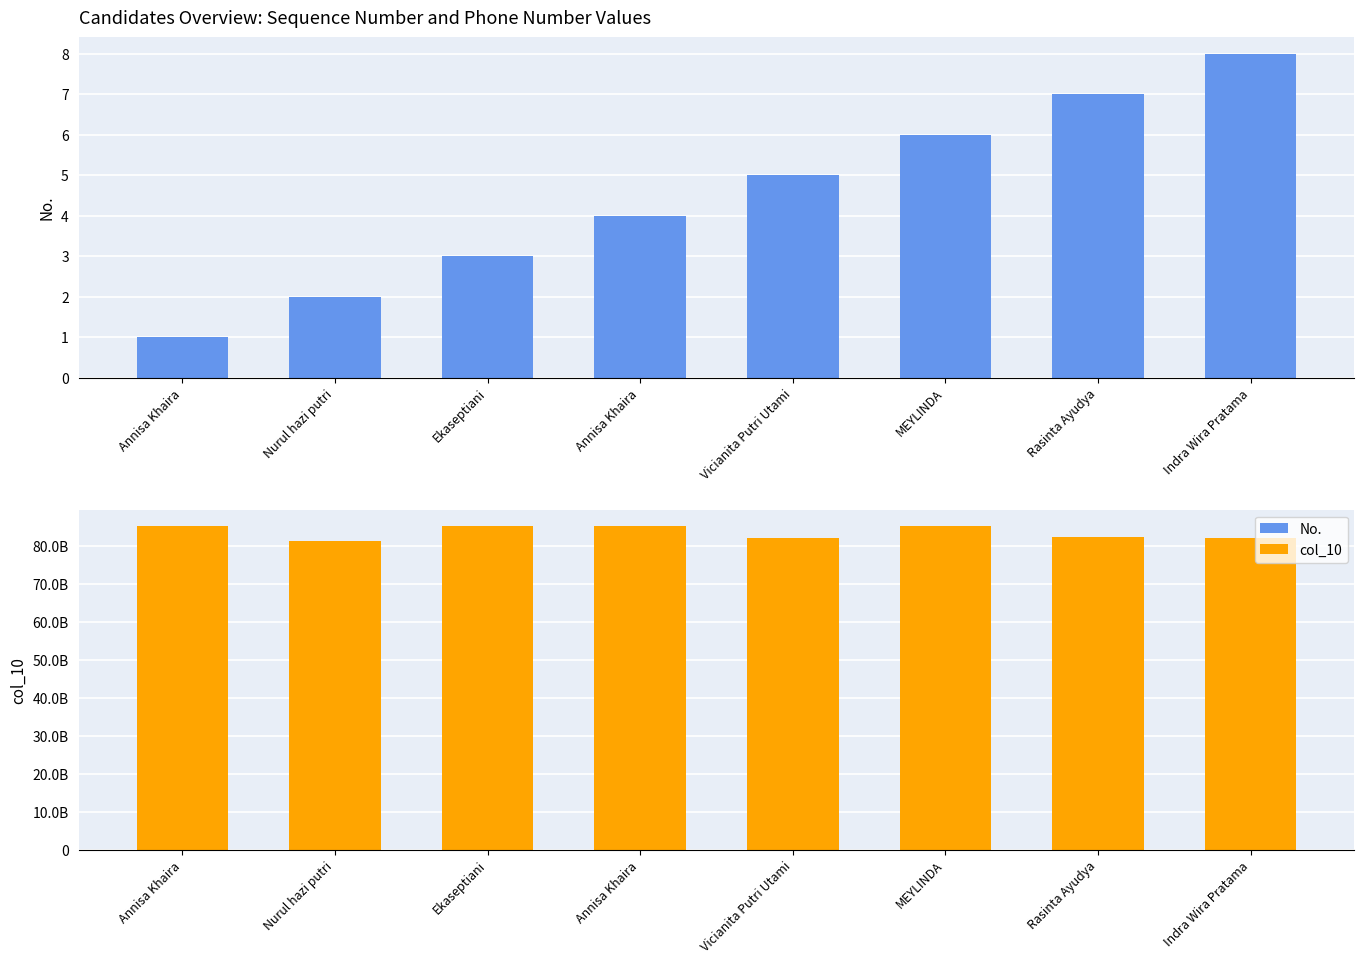

Rank the series by their maximum value, from lowest to highest.

No., col_10